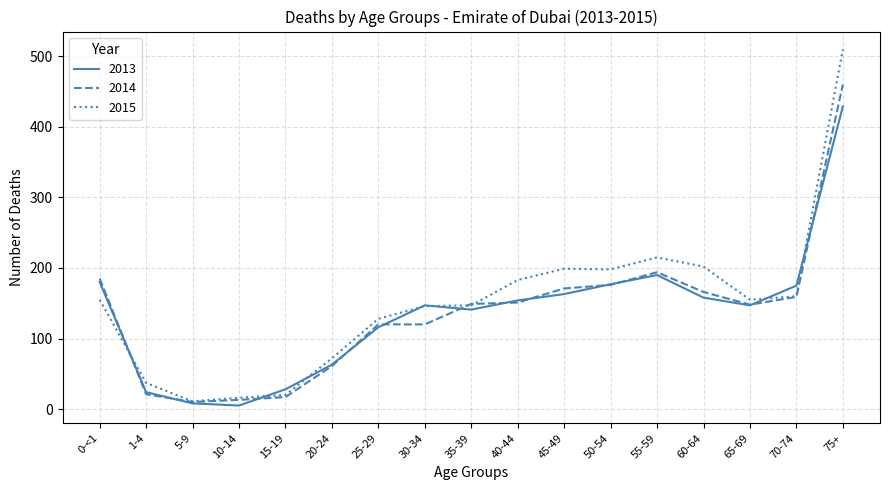

Which series has the largest range (max minus min)?

2015